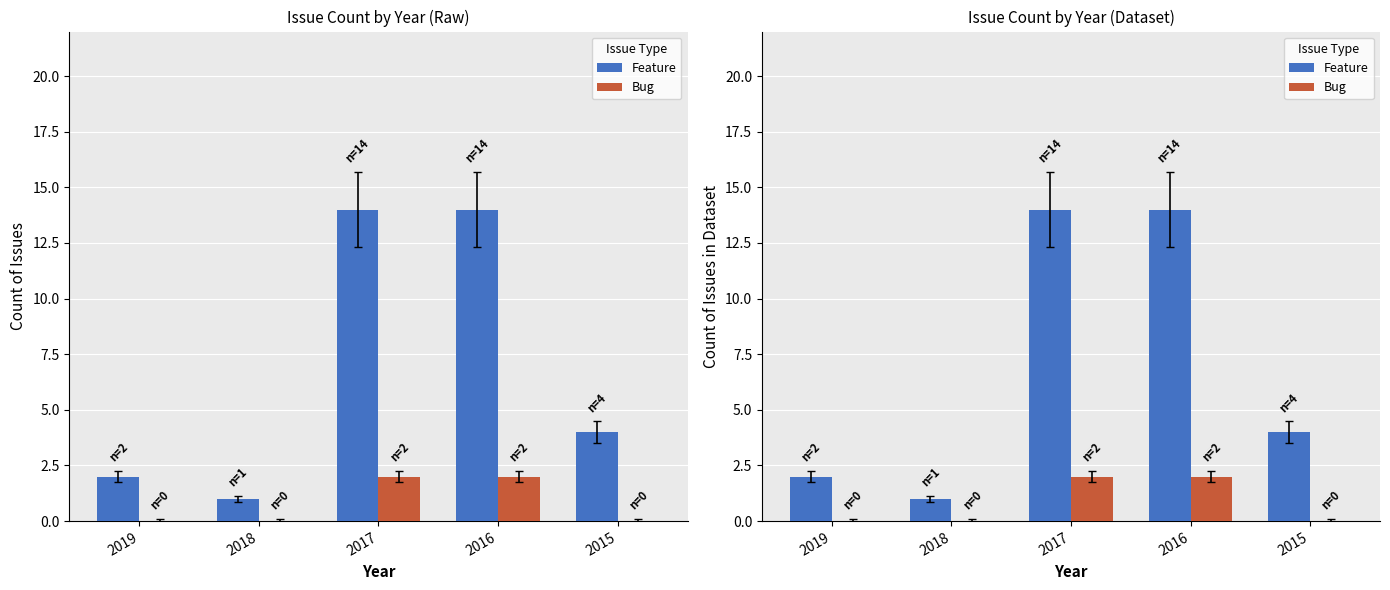

How many values in the Feature series exceed 4?

2